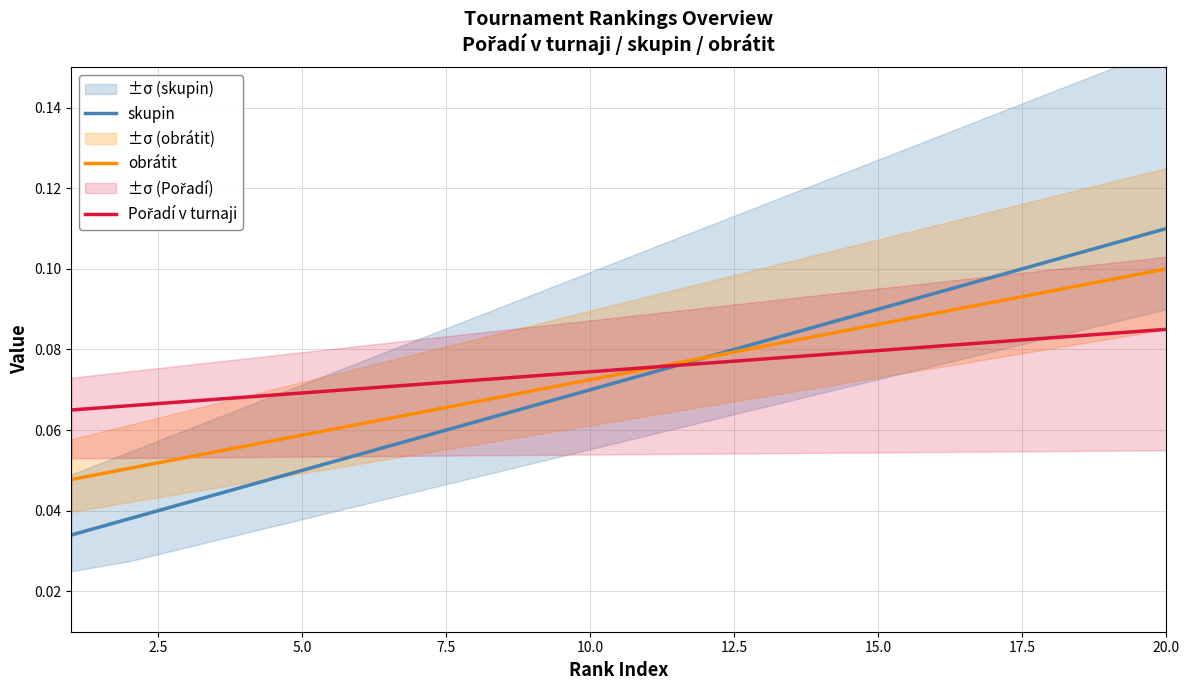

True or false: Pořadí v turnaji has more than 2 points higher than both neighbors.

False